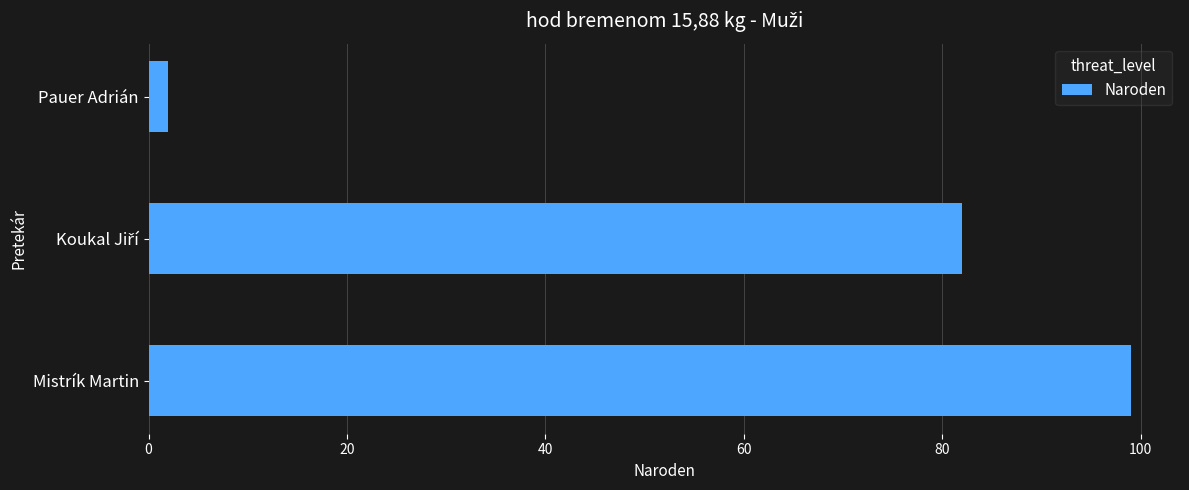

Between Pauer Adrián and Mistrík Martin, which is larger?

Mistrík Martin